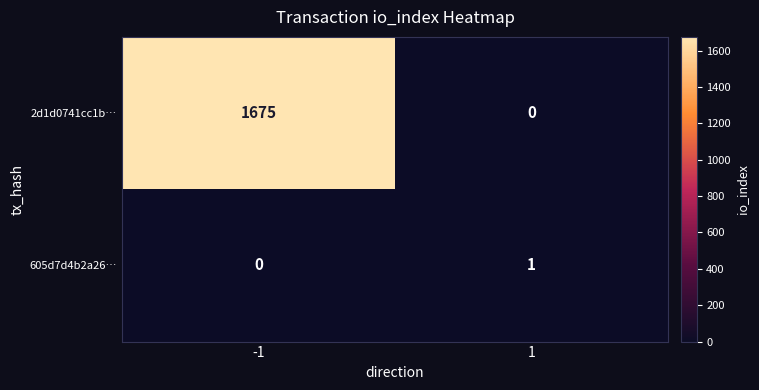

List the series in order of their peak value, lowest first.

605d7d4b2a26…, 2d1d0741cc1b…